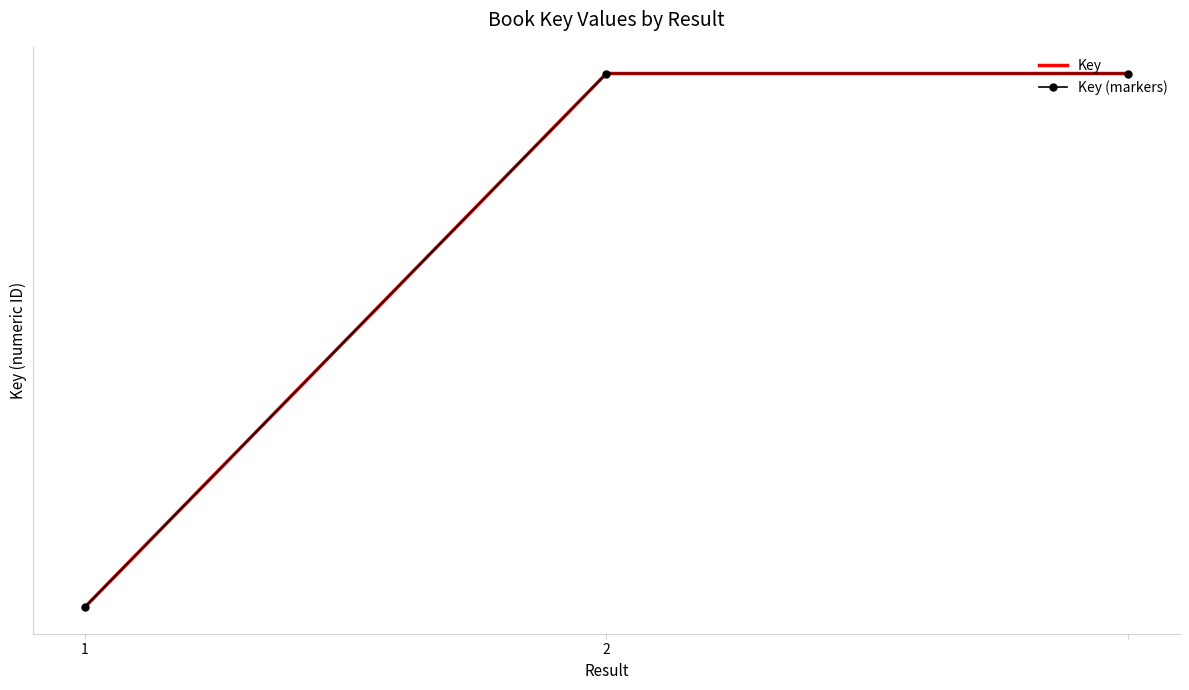

How many lines are shown in the chart?

2